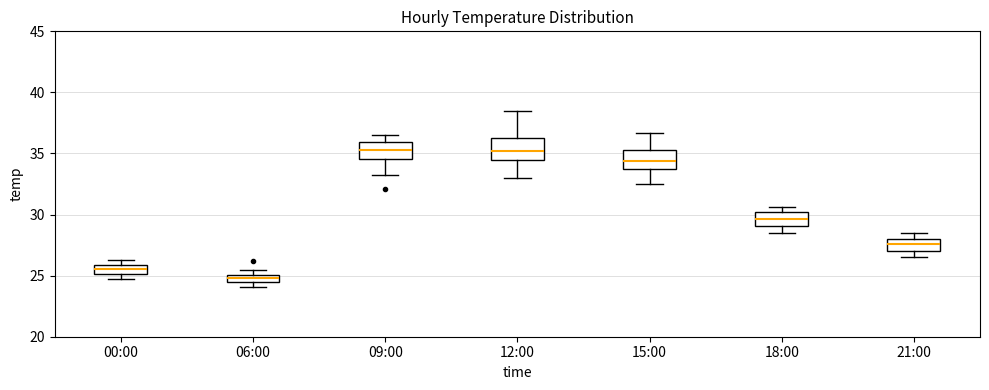

Which box's median line is the lowest?

06:00